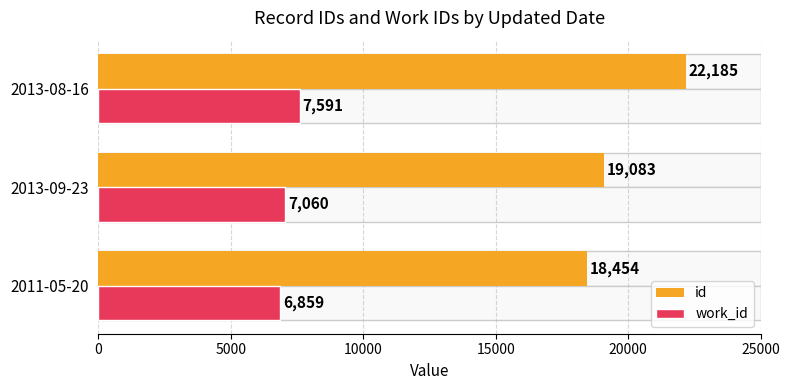

What is the difference between the maximum and minimum values in the work_id series?

732